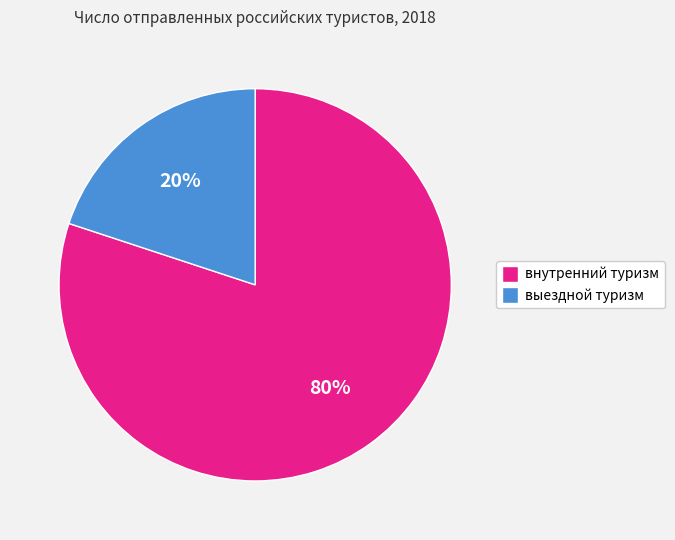

How many segments does this pie chart have?

2